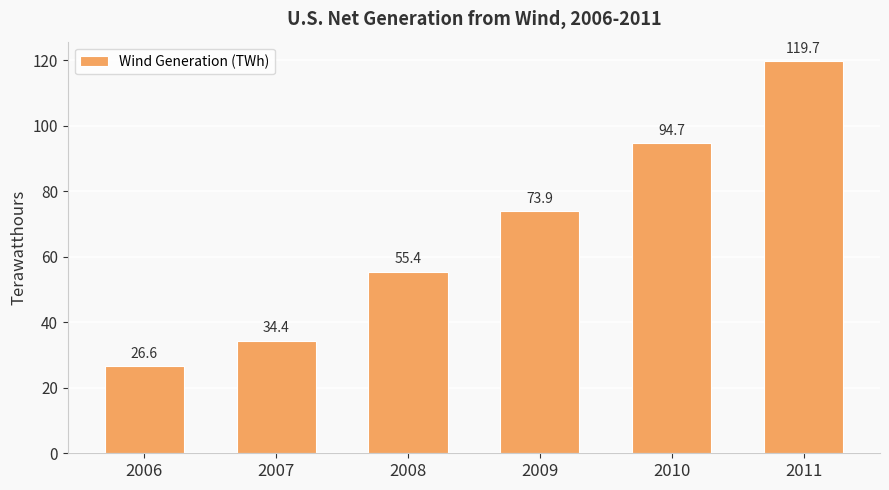

How many values exceed 73?

3